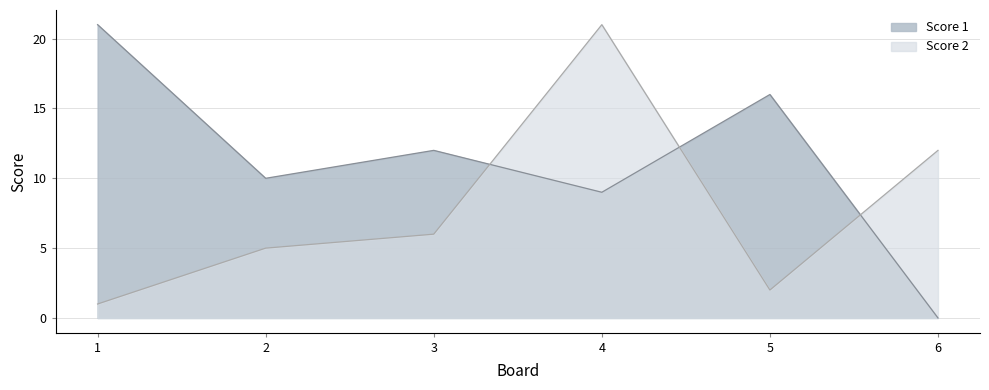

How many interior local valleys does the Score 1 series have?

2